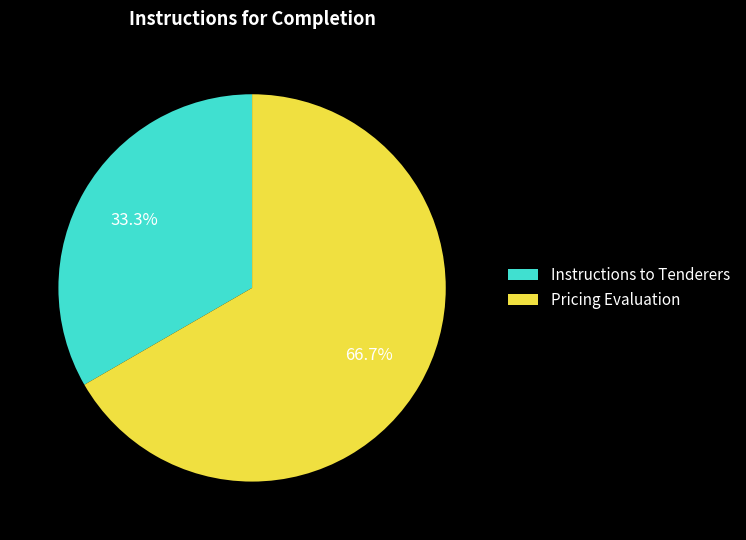

What is the smallest slice in the pie chart?

Instructions to Tenderers